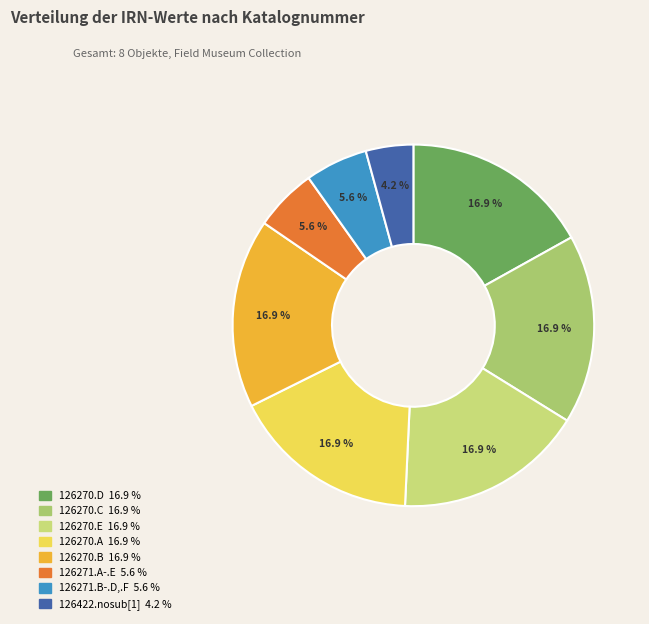

Rank the categories by value from highest to lowest.

126270.E, 126270.D, 126270.C, 126270.B, 126270.A, 126271.A-.E, 126271.B-.D,.F, 126422.nosub[1]